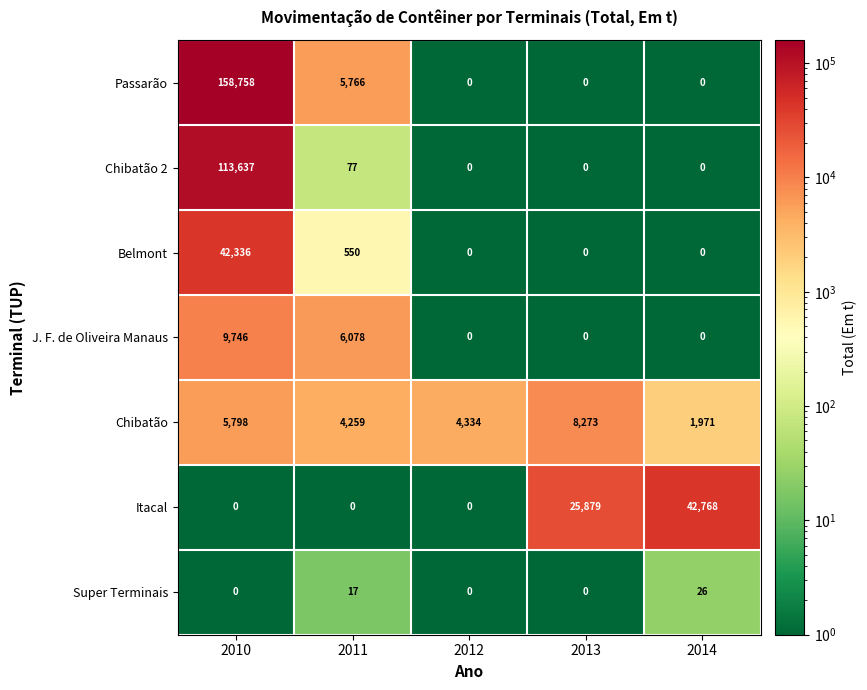

Where is Super Terminais nearest to the value 13?

2011